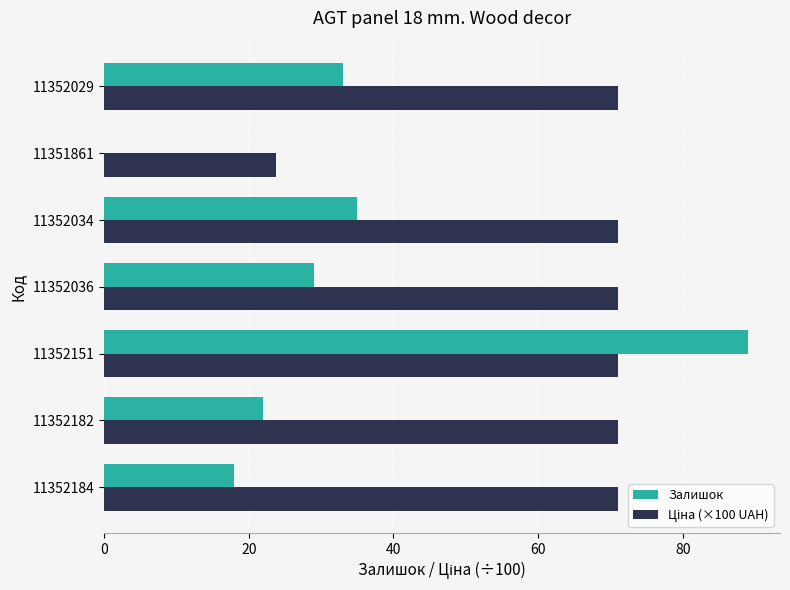

At which category is the sum across all series the highest?

11352151